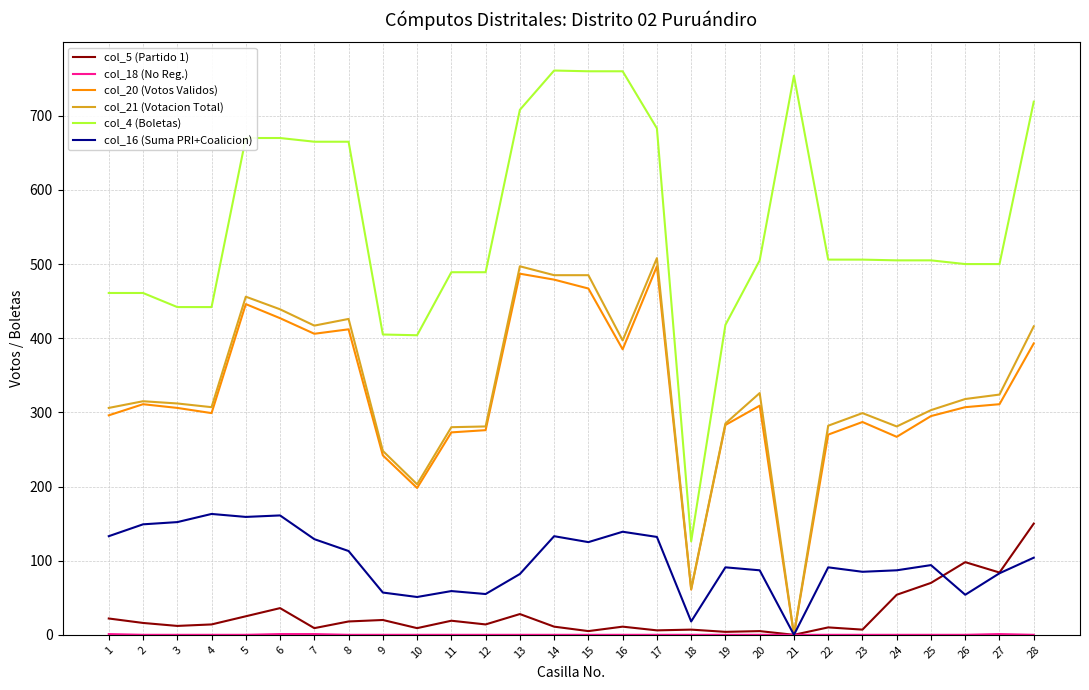

The col_21 (Votacion Total) series shows 498 at 12. True or false?

False